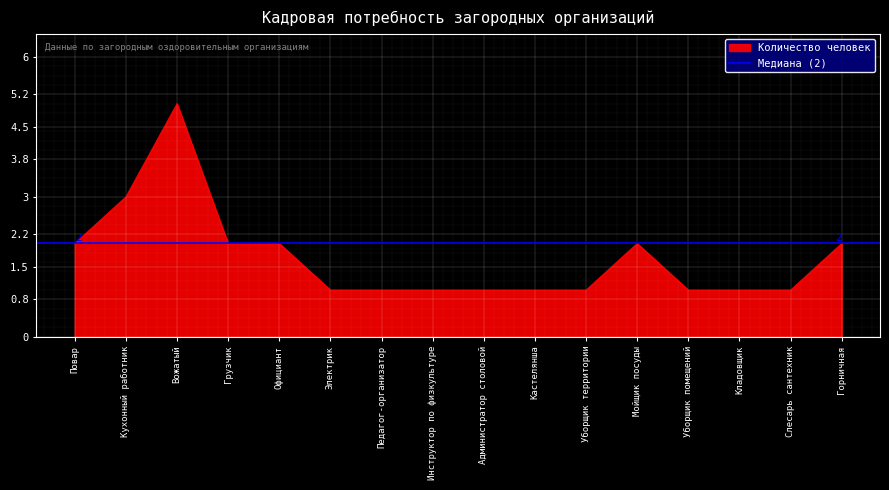

What is the difference between the maximum and minimum values?

4